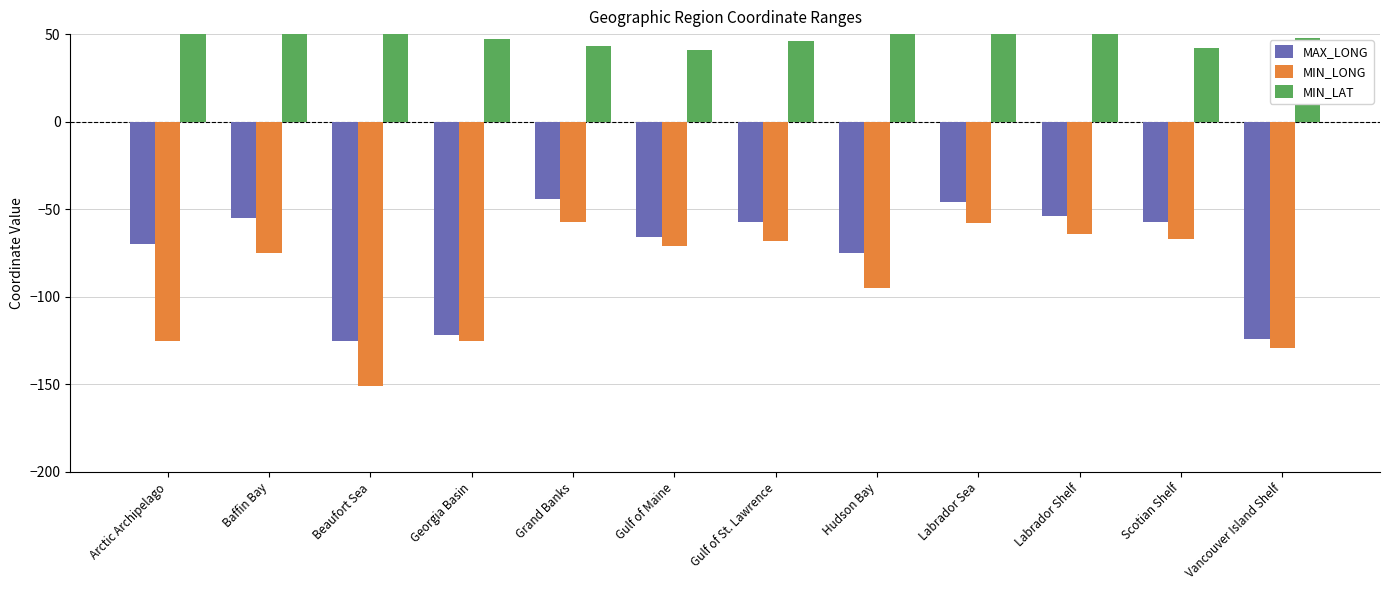

Between Hudson Bay and Arctic Archipelago, which is larger?

Arctic Archipelago